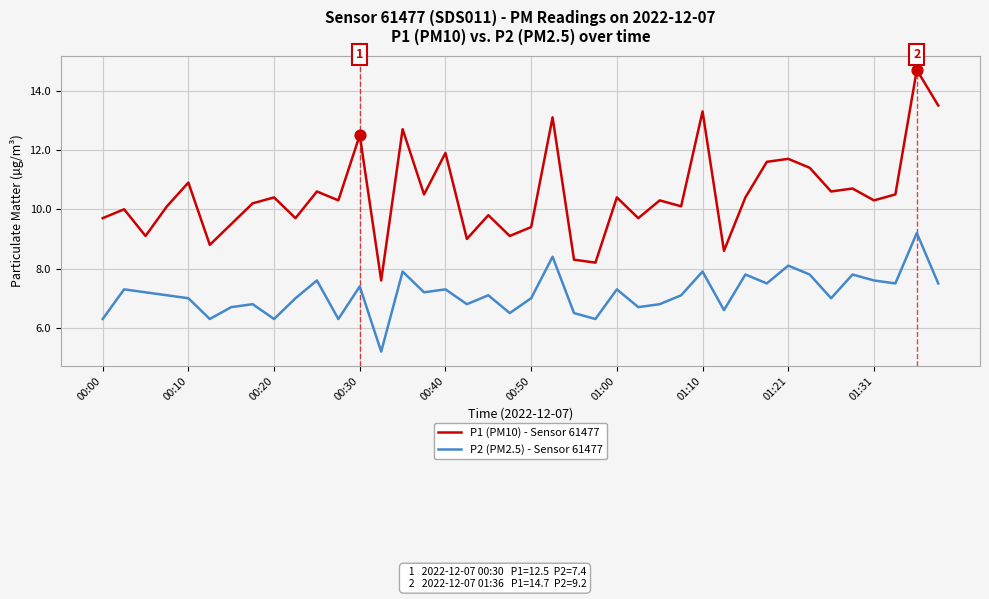

What are all the series names shown in the legend?

P1 (PM10) - Sensor 61477, P2 (PM2.5) - Sensor 61477